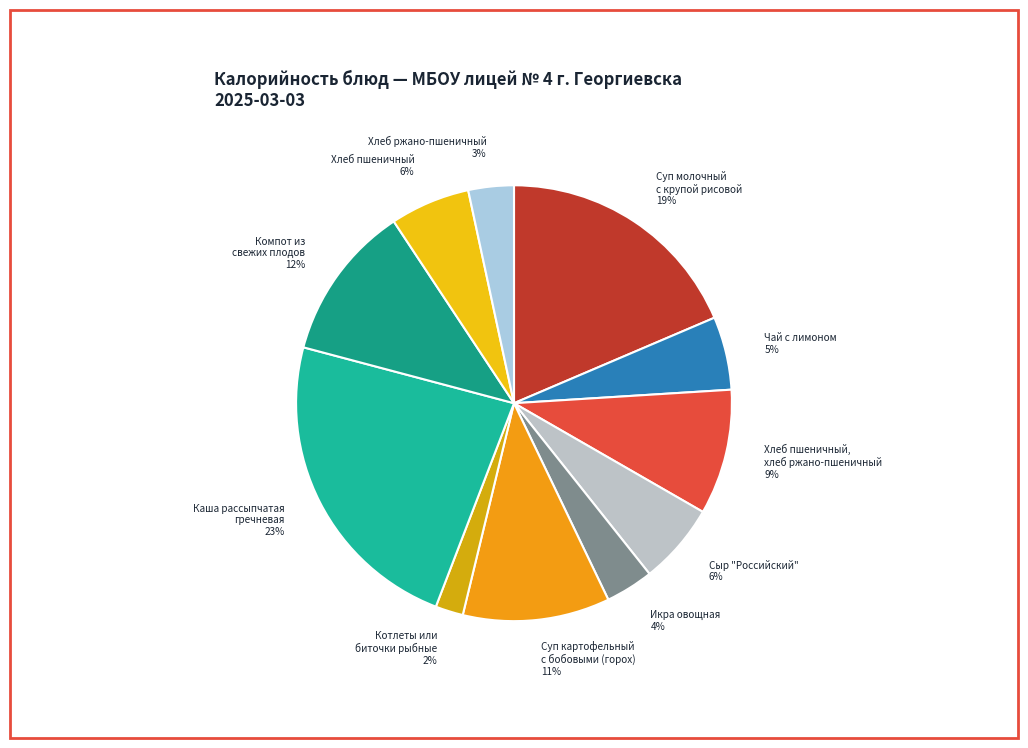

Does any single category account for the majority?

No